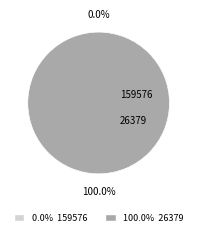

Which category has the smallest portion of the pie?

159576